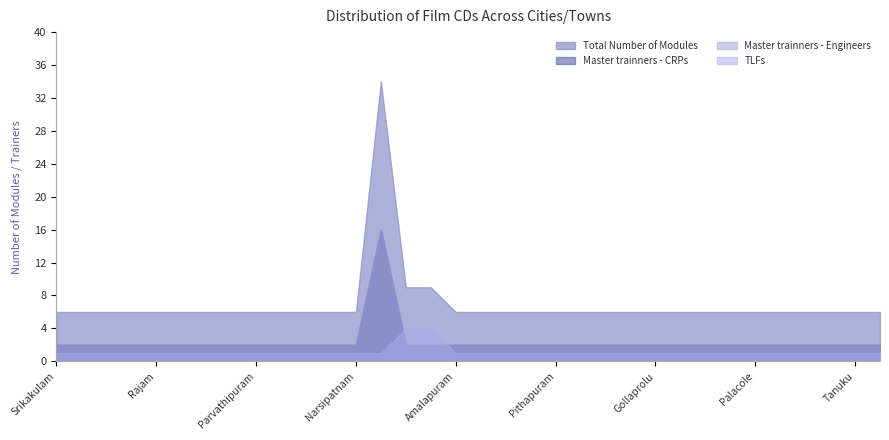

True or false: Total Number of Modules has more than 0 interior local peaks.

True